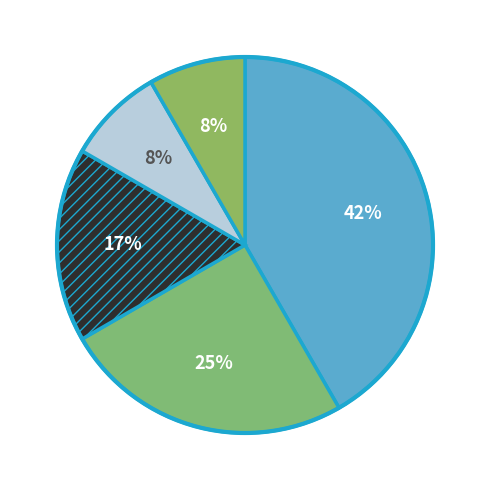

How many segments does this pie chart have?

5